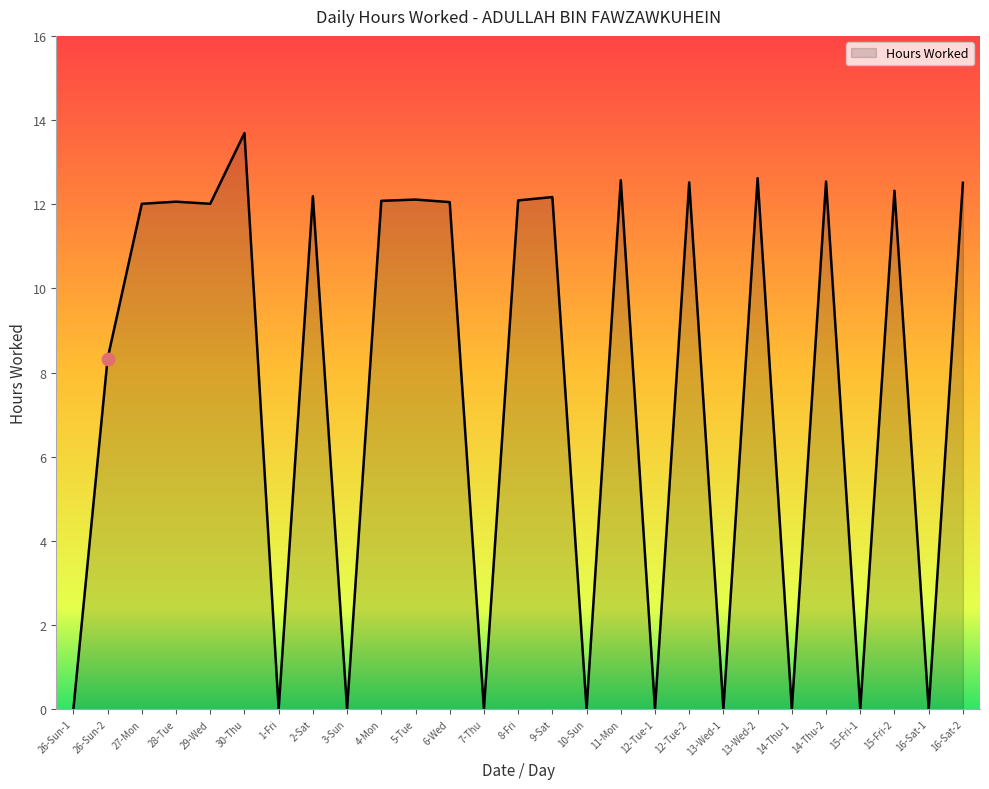

Between 15-Fri-1 and 13-Wed-2, which is larger?

13-Wed-2